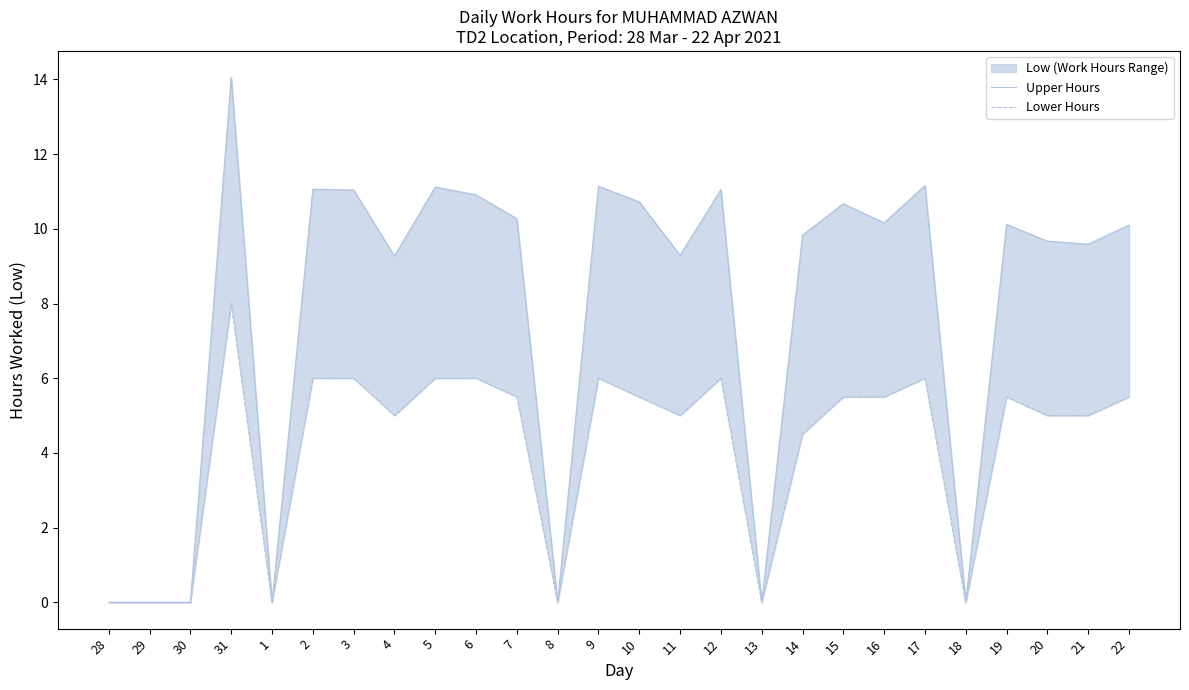

Which series has the largest total across all categories?

Upper Hours